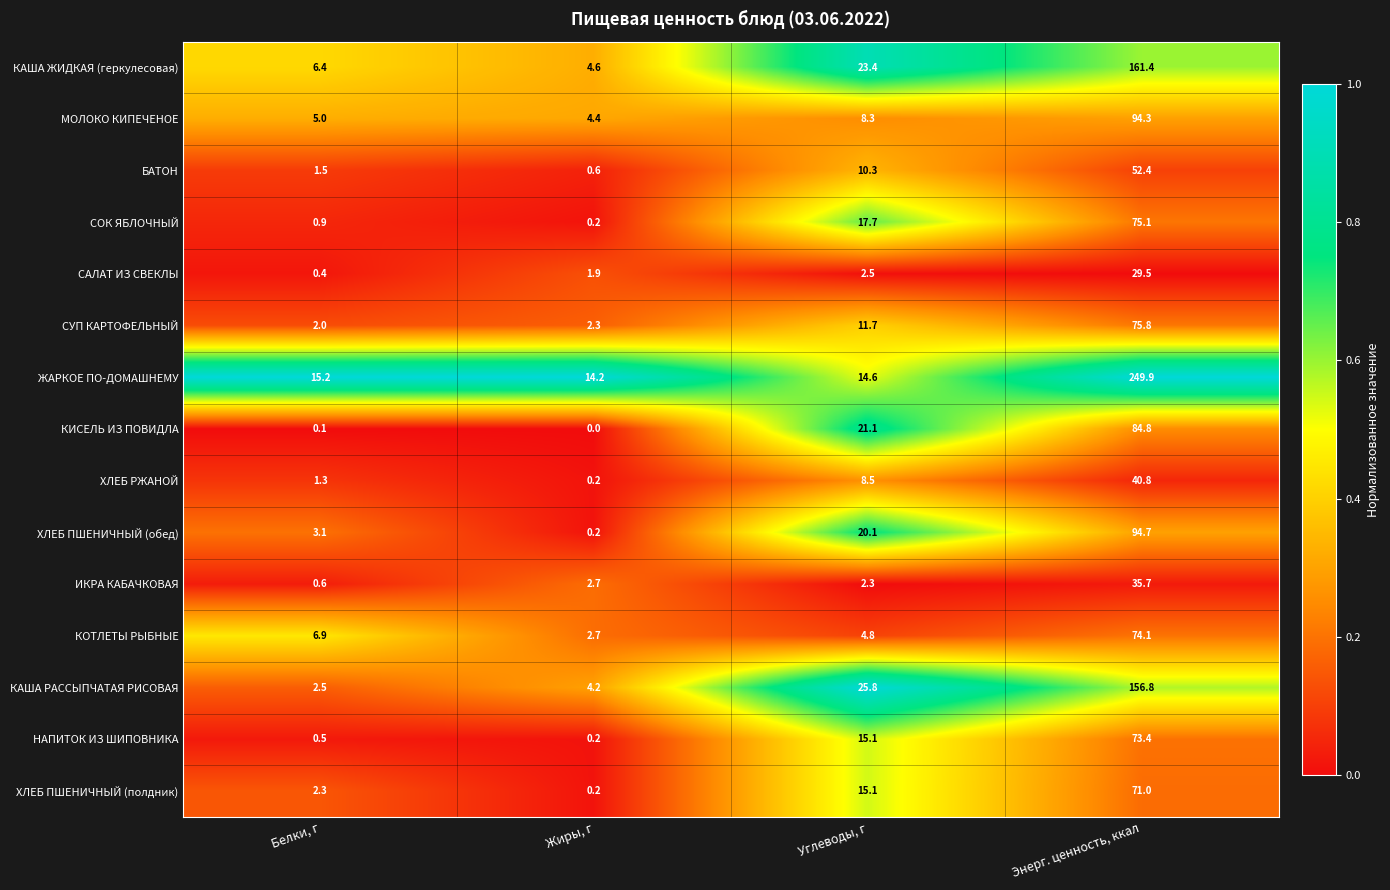

Which series changed the most between Белки, г and Жиры, г?

КОТЛЕТЫ РЫБНЫЕ